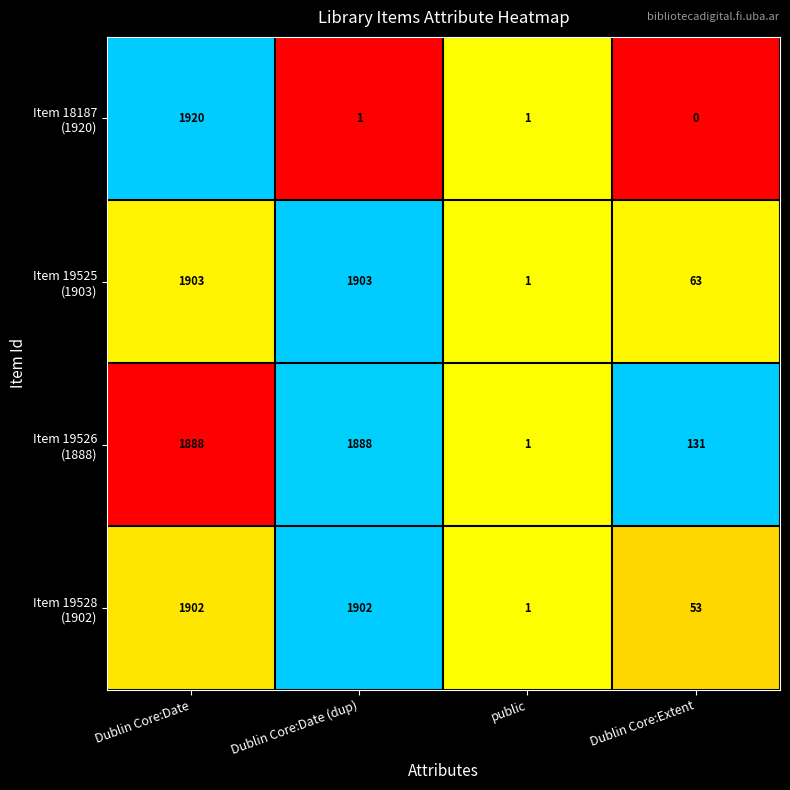

What is the greatest value displayed?

1920